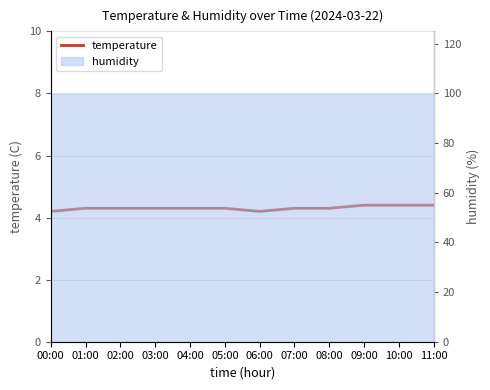

Does the chart have visible grid lines?

Yes